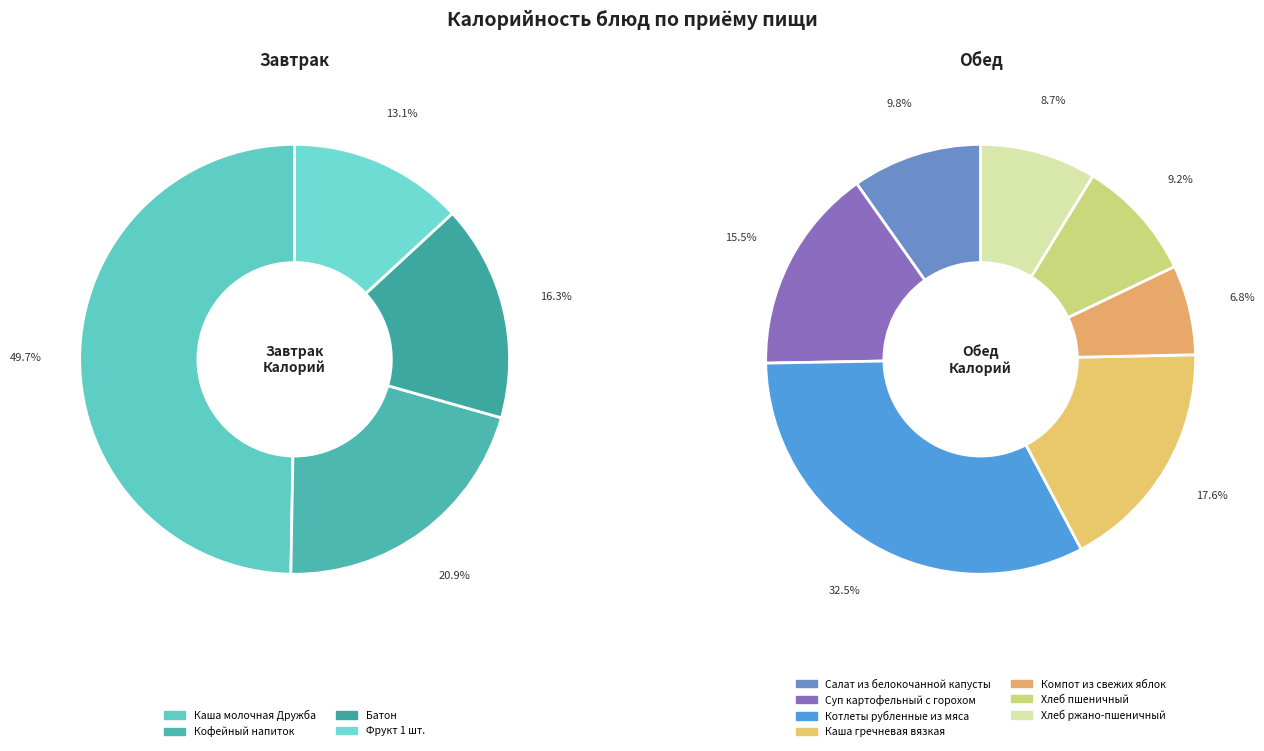

Which category has the biggest portion of the pie?

Котлеты рубленные из мяса